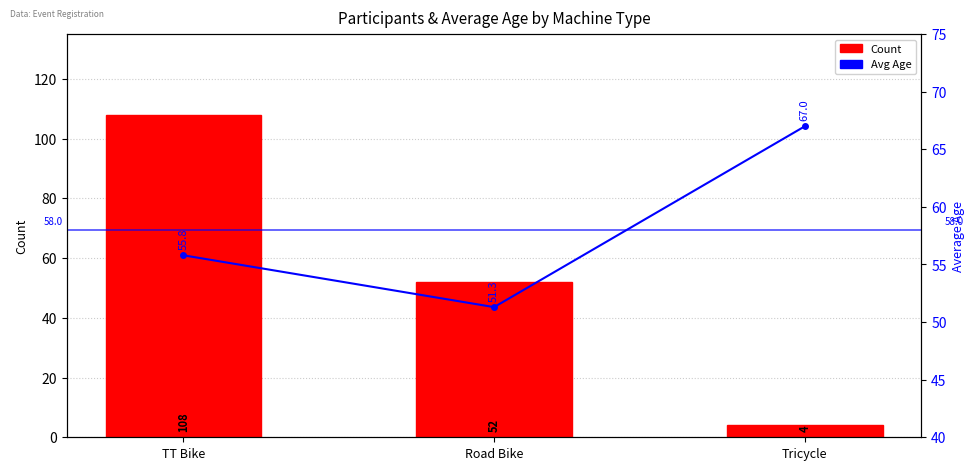

Is it true that Avg Age equals 99.1 at TT Bike?

False